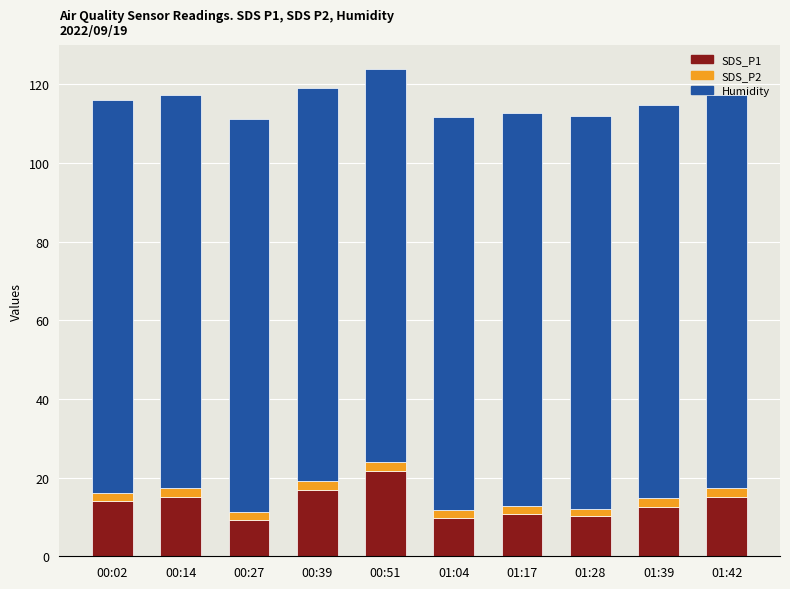

Does the chart contain stacked bars?

Yes